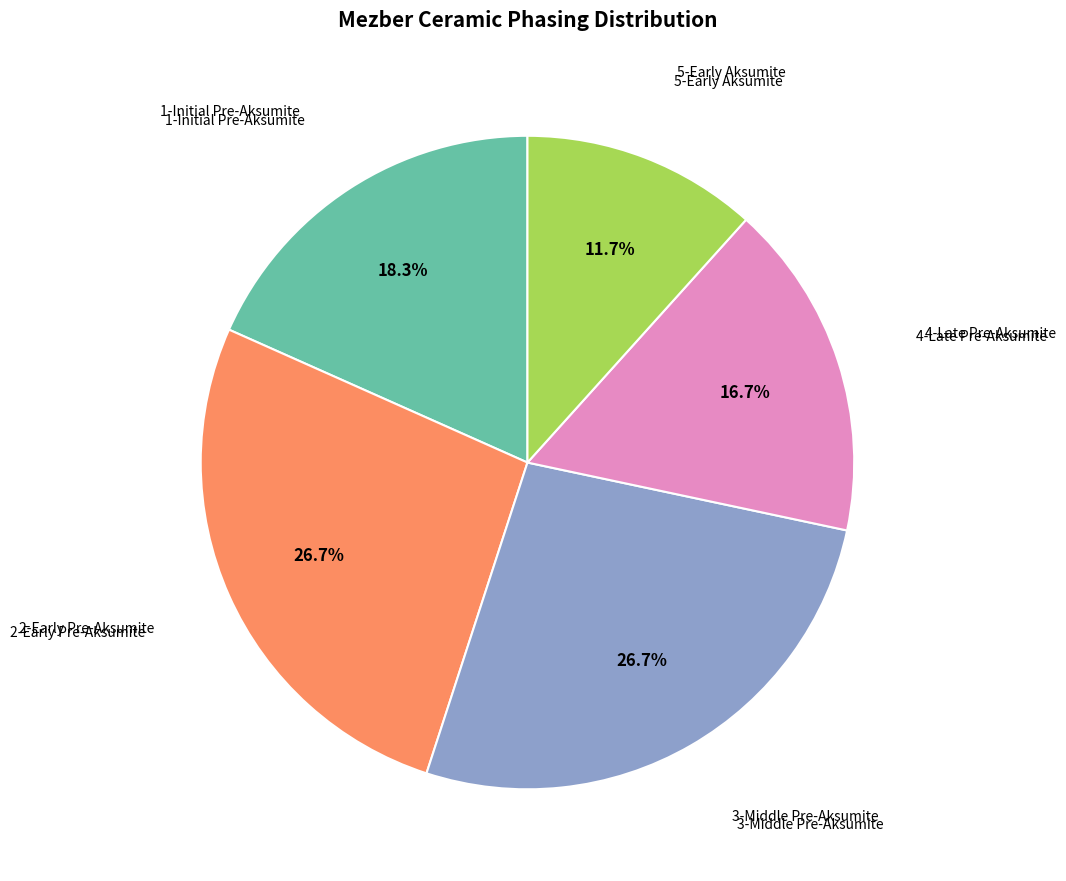

The 1-Initial Pre-Aksumite slice represents 18% of the pie. True or false?

True